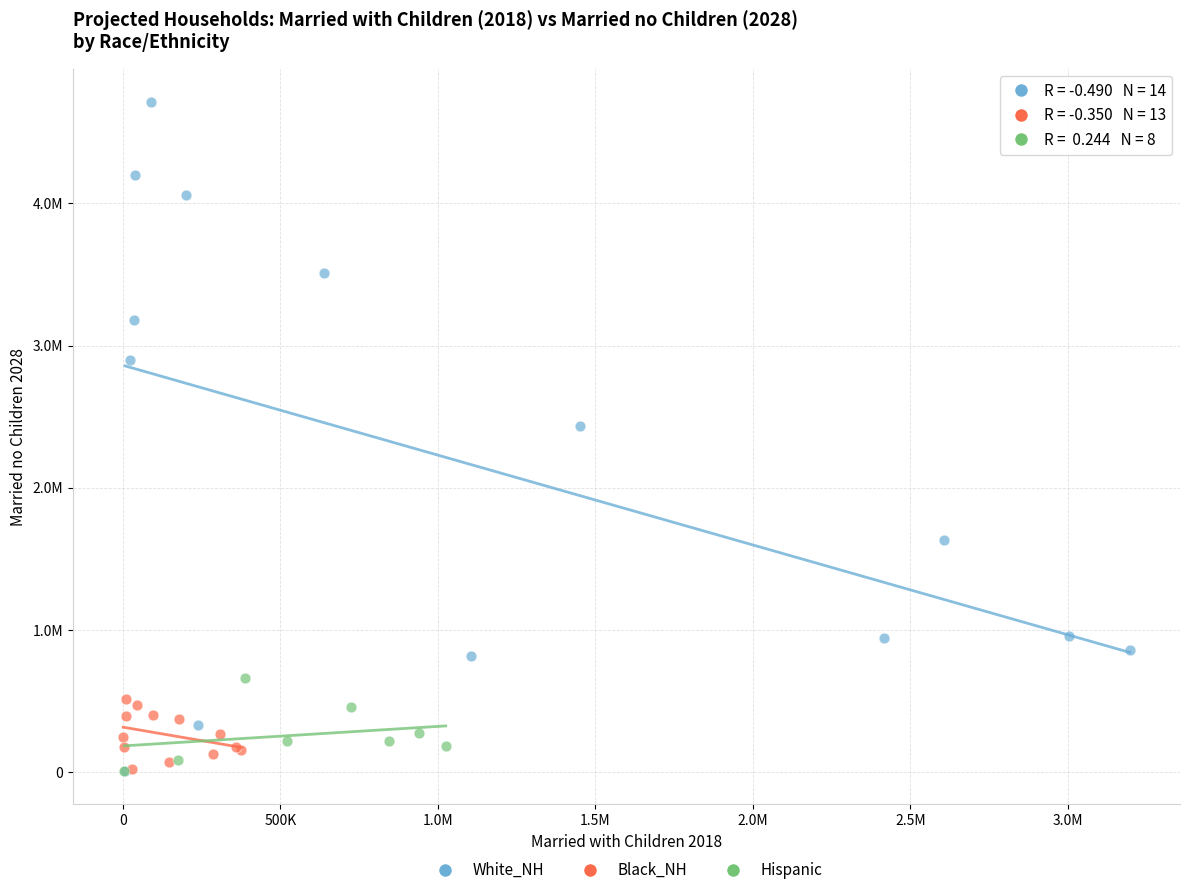

Which series has the largest Y range (max minus min)?

White_NH